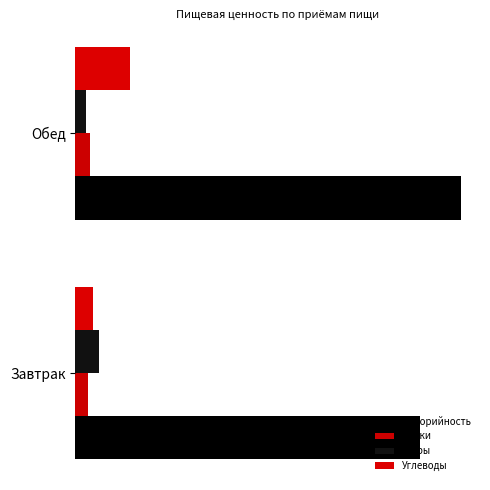

What is the minimum value for Углеводы?

30.2